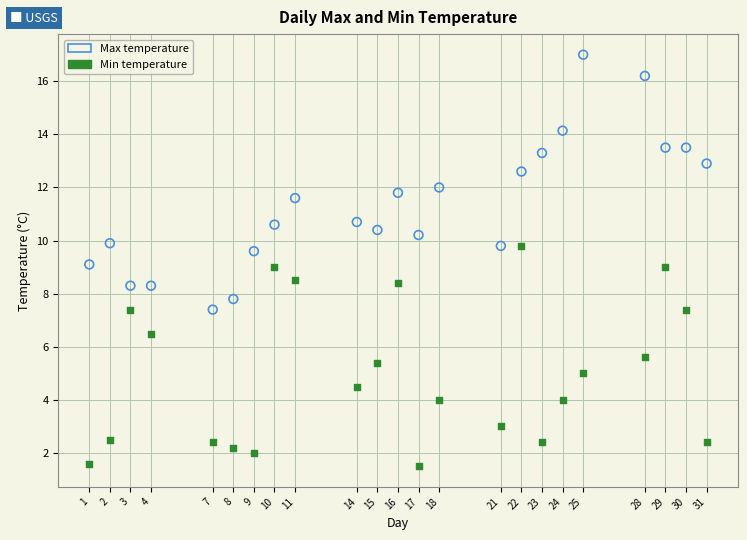

Across all data points, what is the range of X values (max minus min)?

30.0